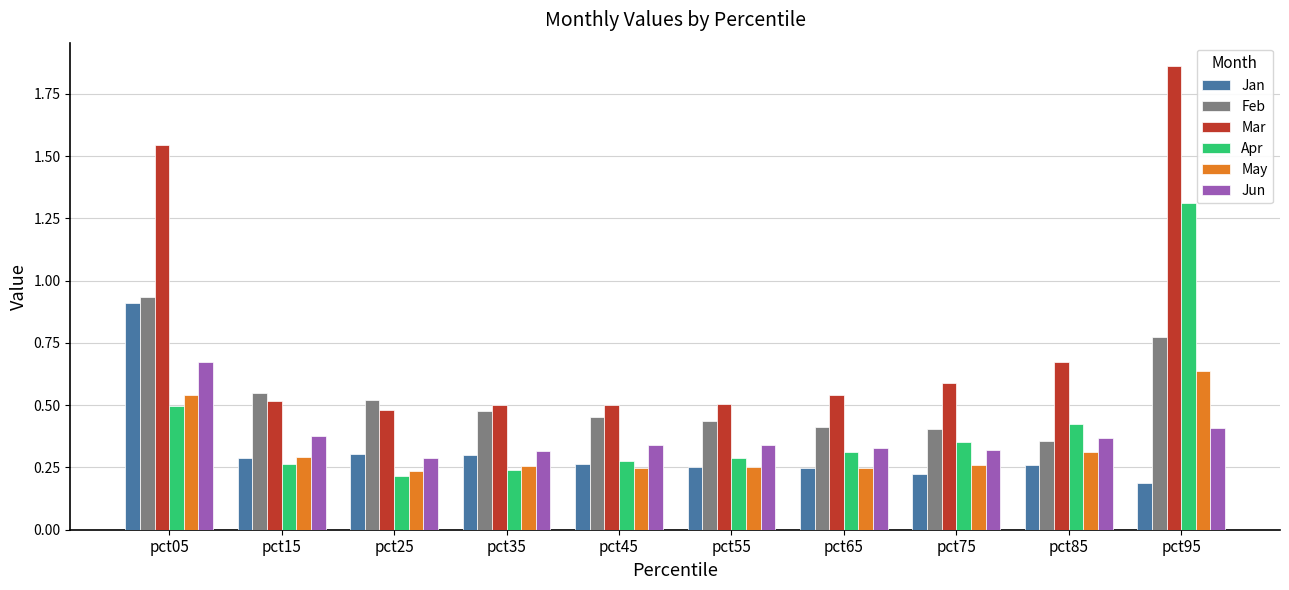

What is the difference between the maximum and minimum values in the Apr series?

1.1